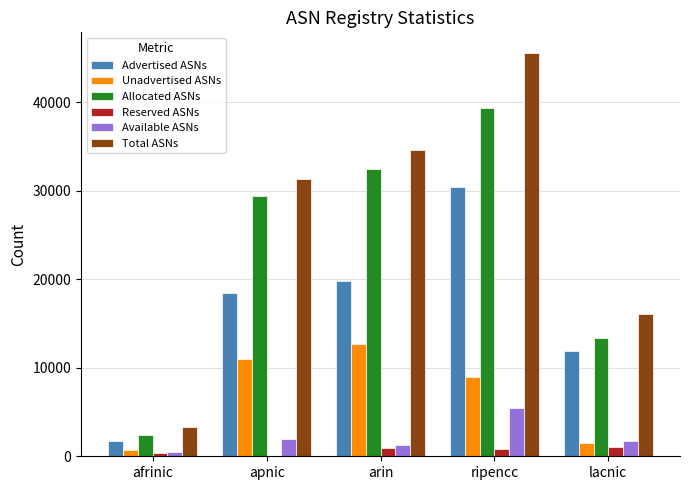

At which label is Unadvertised ASNs closest to 6671?

ripencc